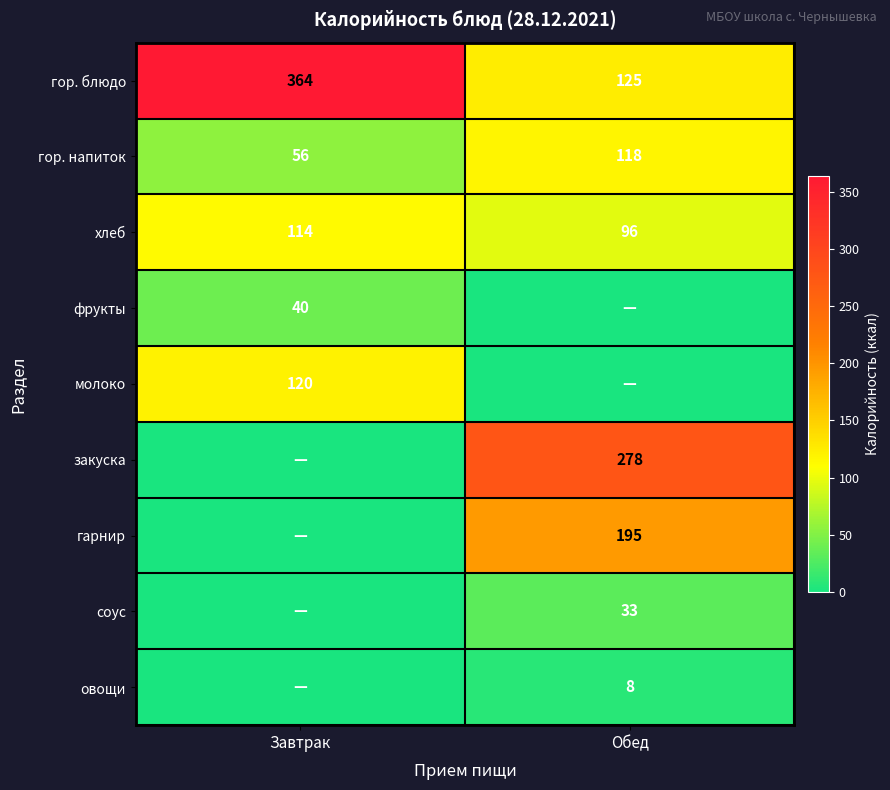

Is it true that овощи equals 8 at Обед?

True